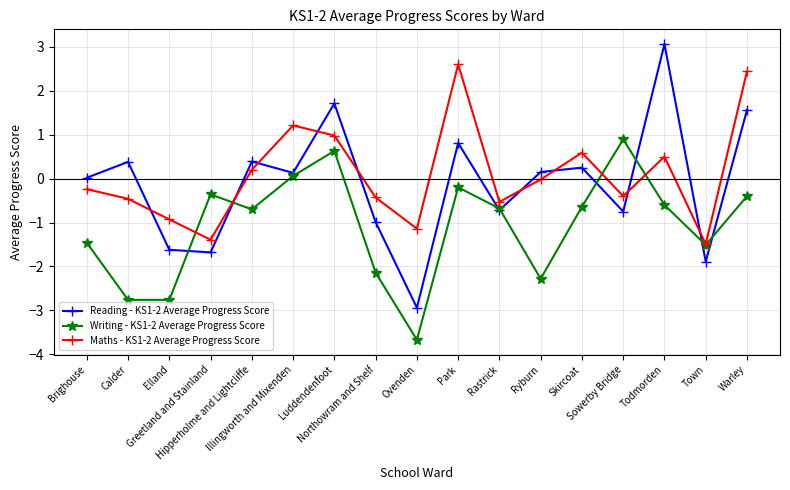

True or false: Maths - KS1-2 Average Progress Score has a value of -0.4 at Sowerby Bridge.

True